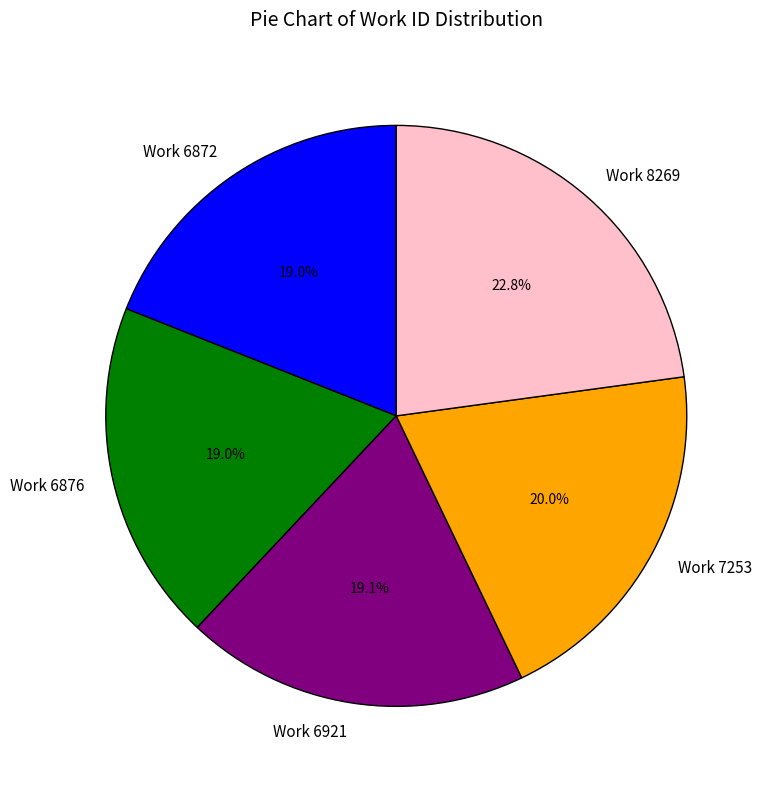

Is it true that Work 7253 is 20% of the pie?

True